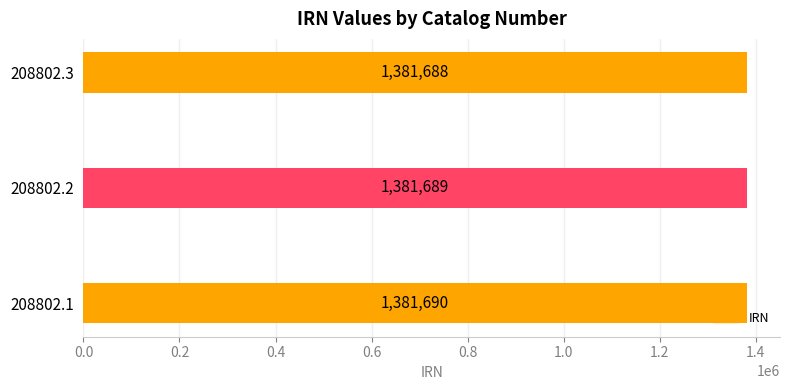

Rank the categories by value from lowest to highest.

208802.3, 208802.2, 208802.1